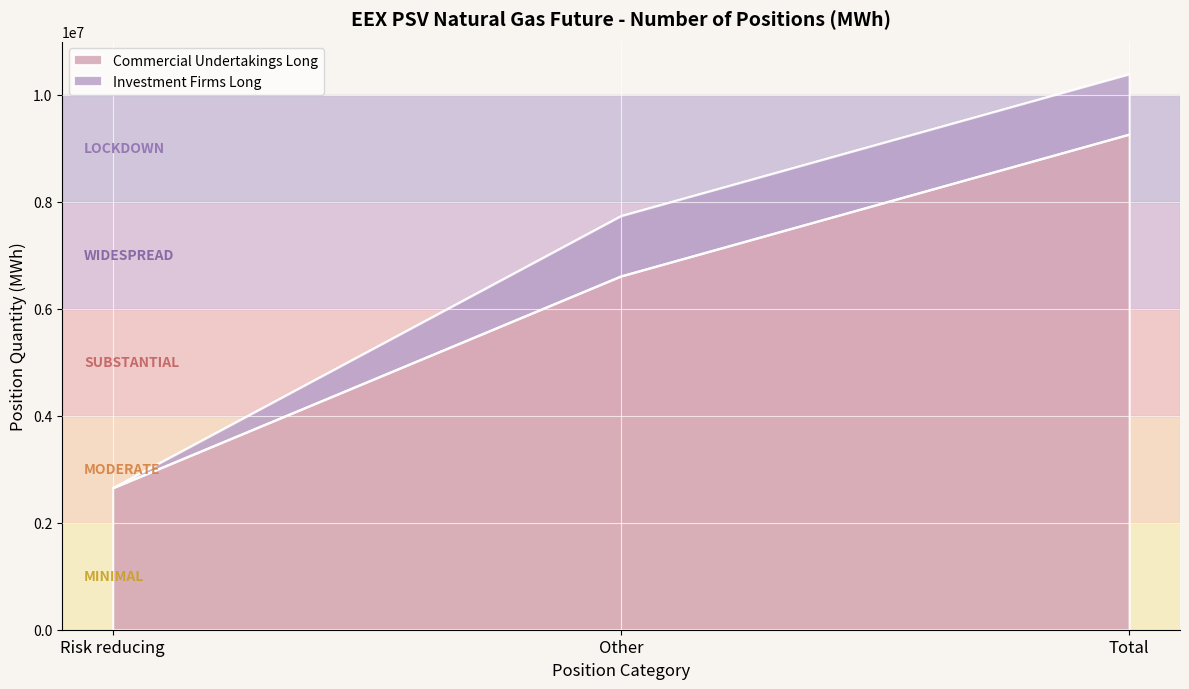

What is the ratio of the value at Total to the value at Risk reducing?

3.5